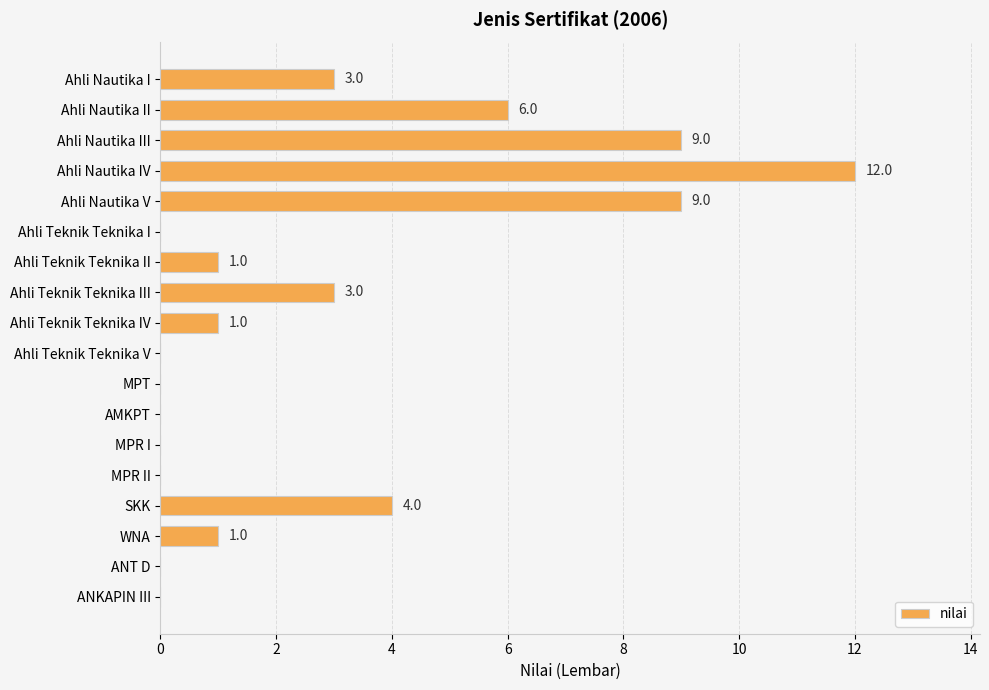

Reading bottom to top, what are all the values shown in this chart?

ANKAPIN III=0	ANT D=0	WNA=1	SKK=4	MPR II=0	MPR I=0	AMKPT=0	MPT=0	Ahli Teknik Teknika V=0	Ahli Teknik Teknika IV=1	Ahli Teknik Teknika III=3	Ahli Teknik Teknika II=1	Ahli Teknik Teknika I=0	Ahli Nautika V=9	Ahli Nautika IV=12	Ahli Nautika III=9	Ahli Nautika II=6	Ahli Nautika I=3